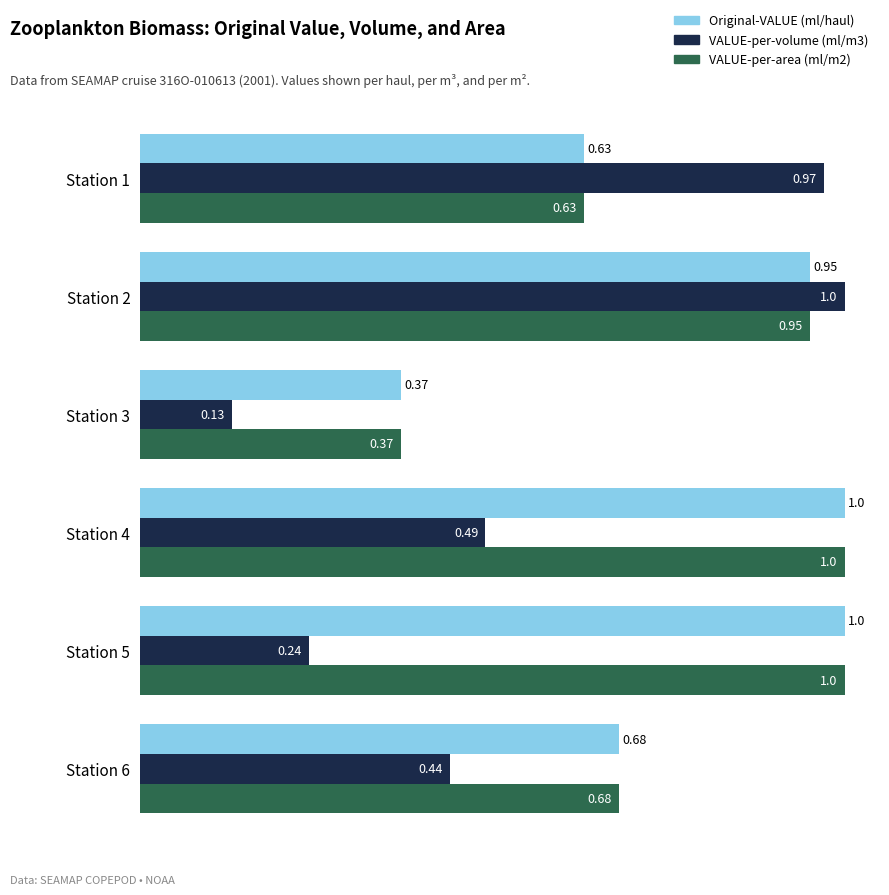

At which category is the sum across all series the highest?

Station 2